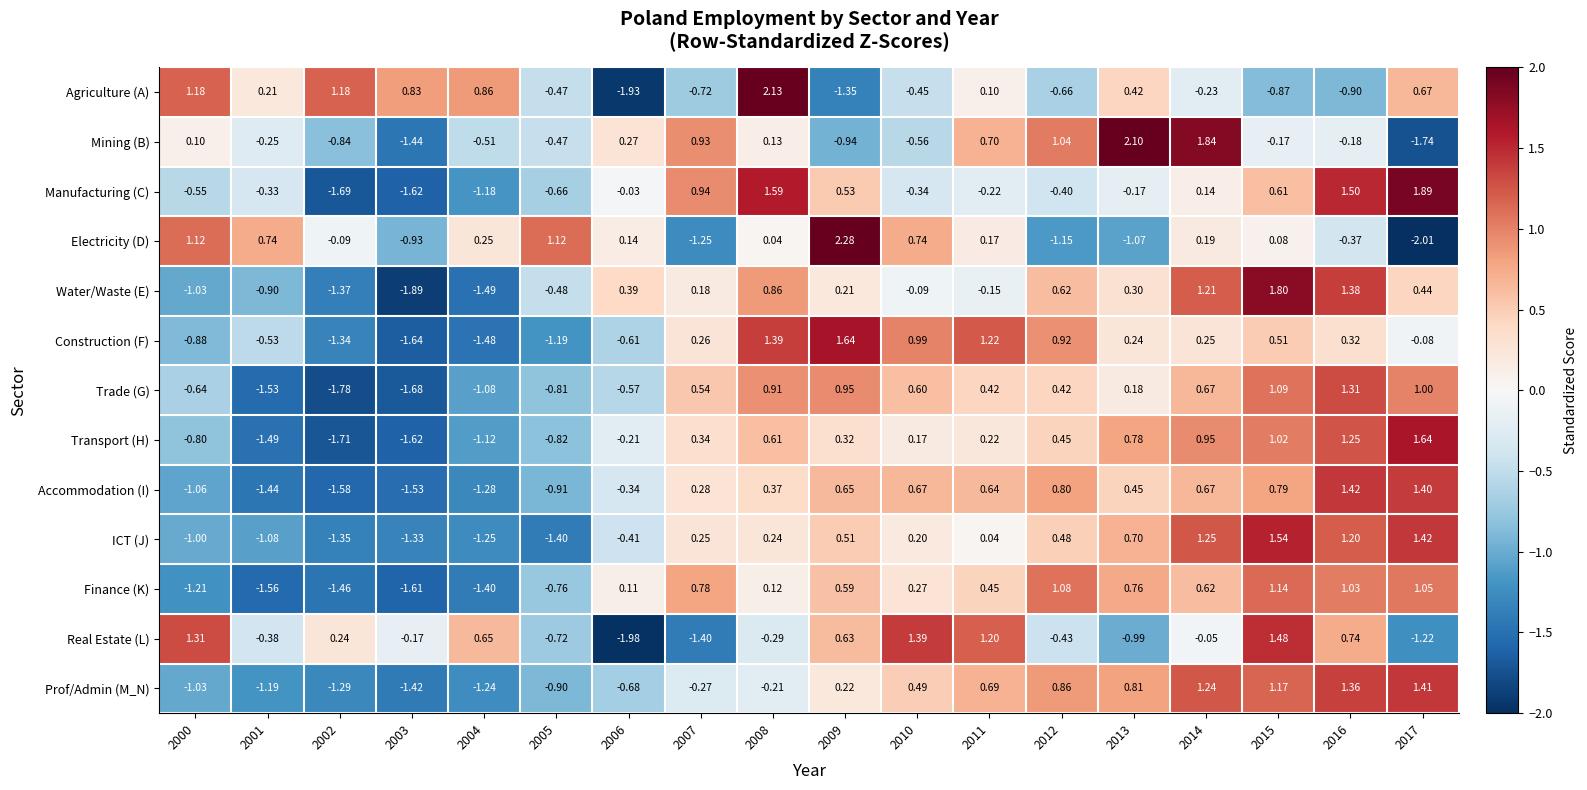

What is the total value across all series at 2002?

-13.1